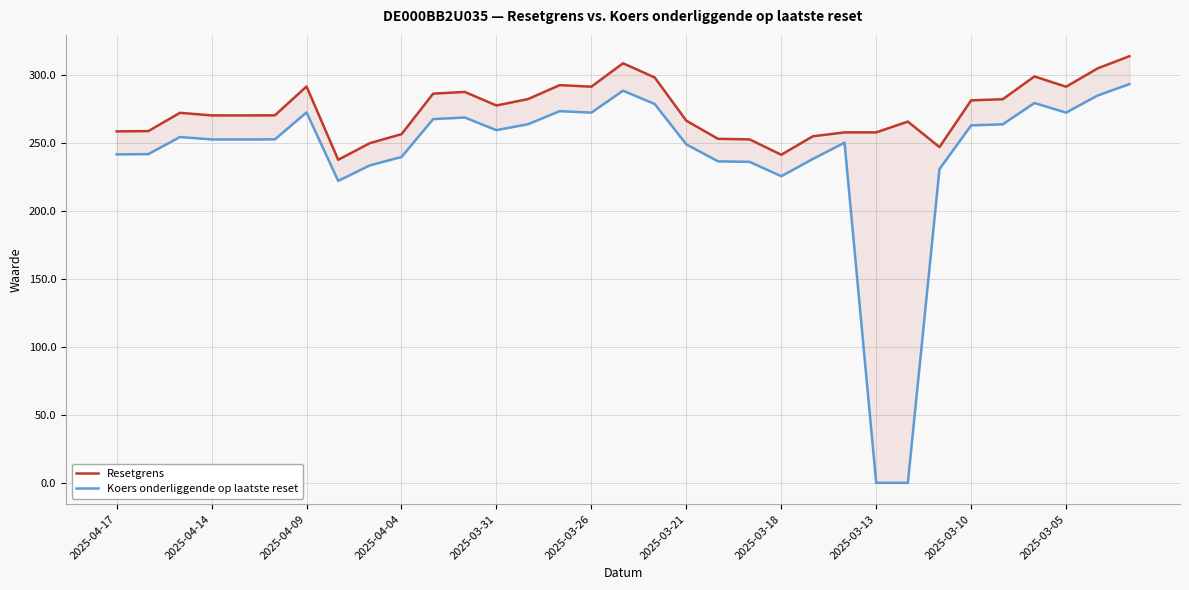

The value of Resetgrens at 2025-03-26 is 291.1. True or false?

True